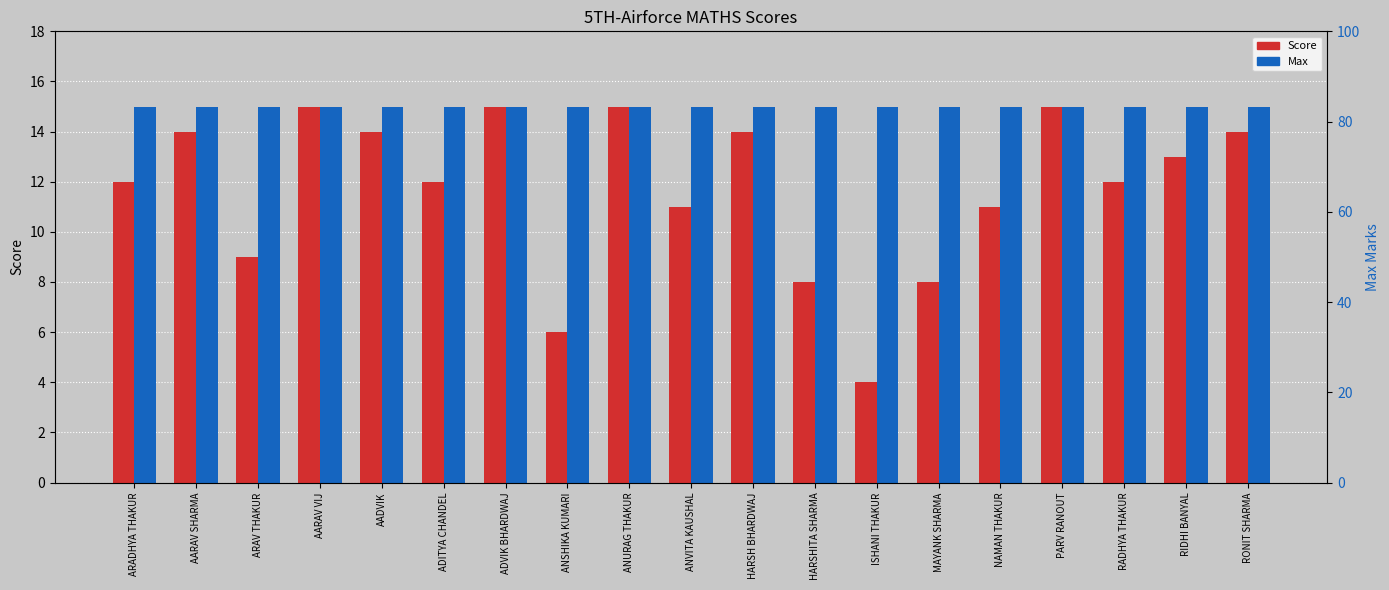

What are all the series names shown in the legend?

Score, Max